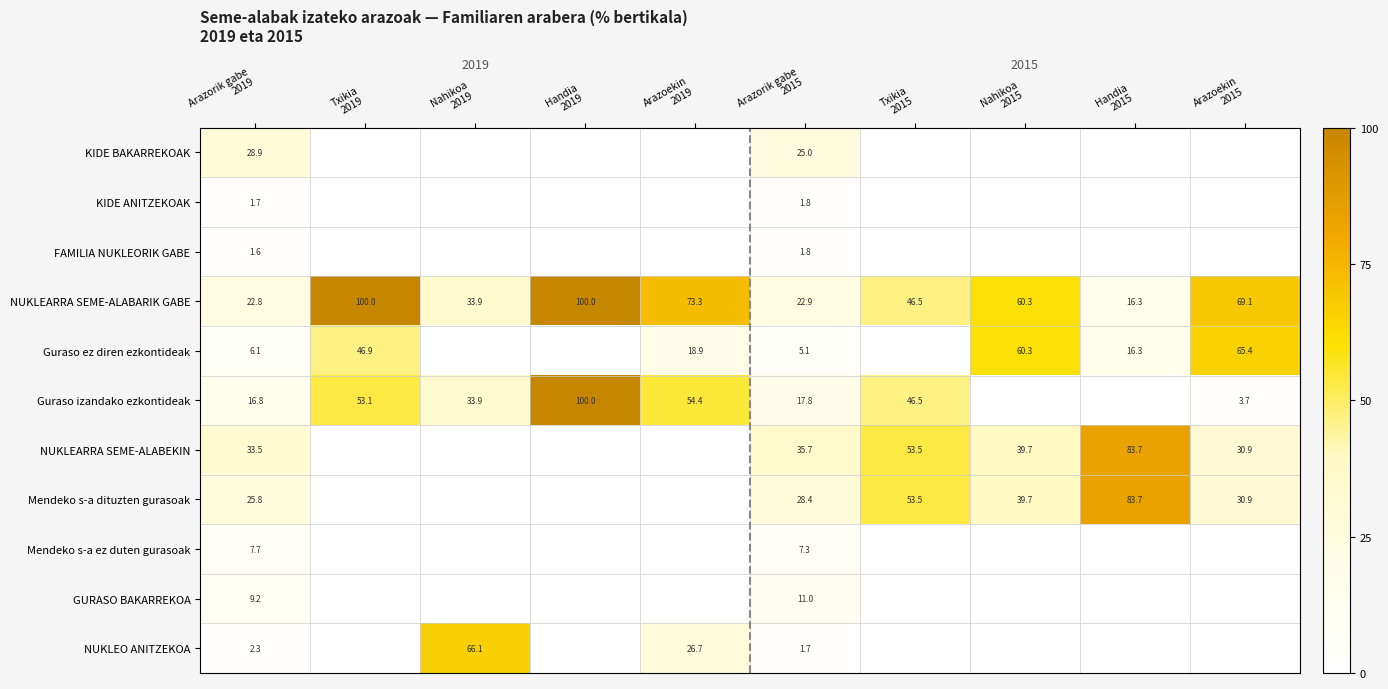

What is the sum of all NUKLEARRA SEME-ALABARIK GABE values?

545.1